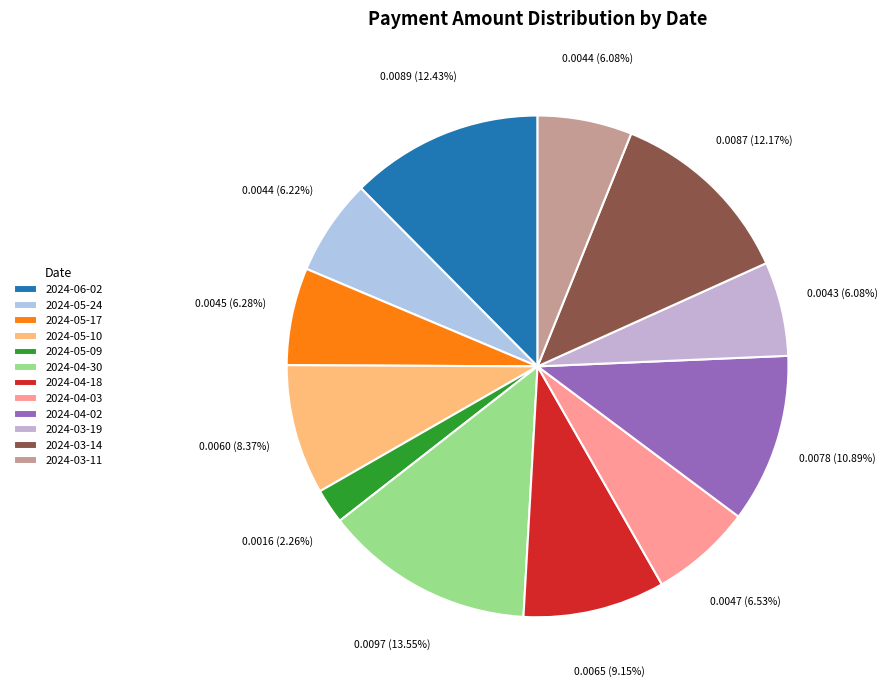

To the nearest percent, what is the combined percentage of 2024-03-11 and 2024-05-17?

12%